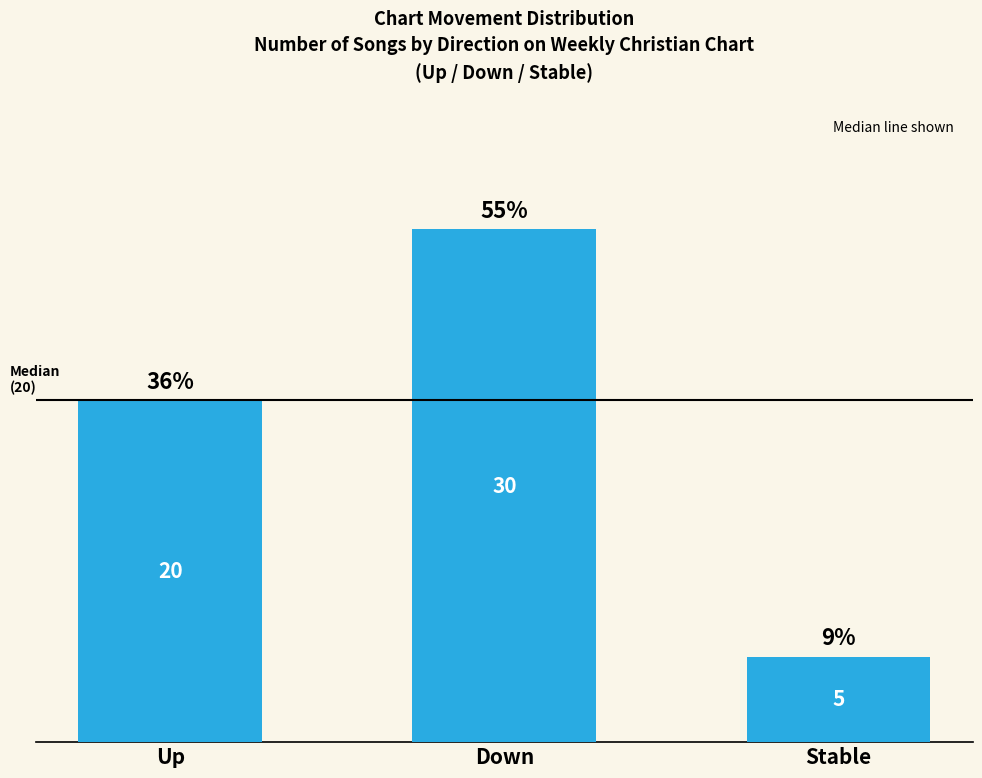

How many bars are there in total?

3